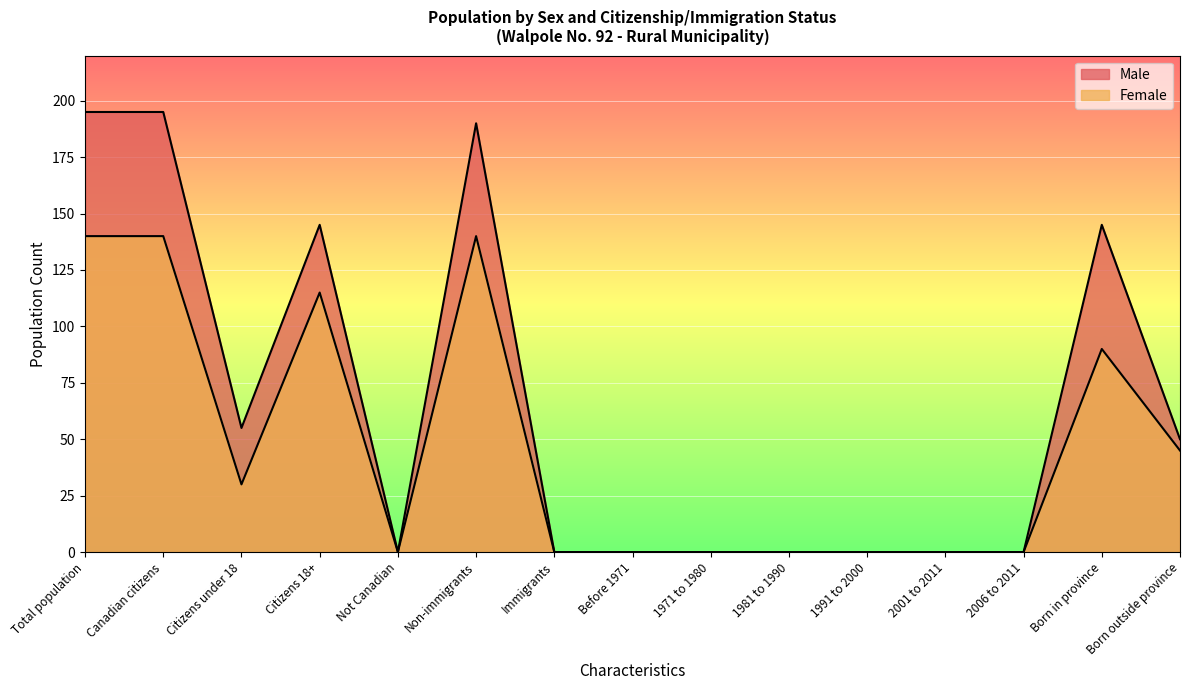

Rank the series by their average value, from lowest to highest.

Female, Male